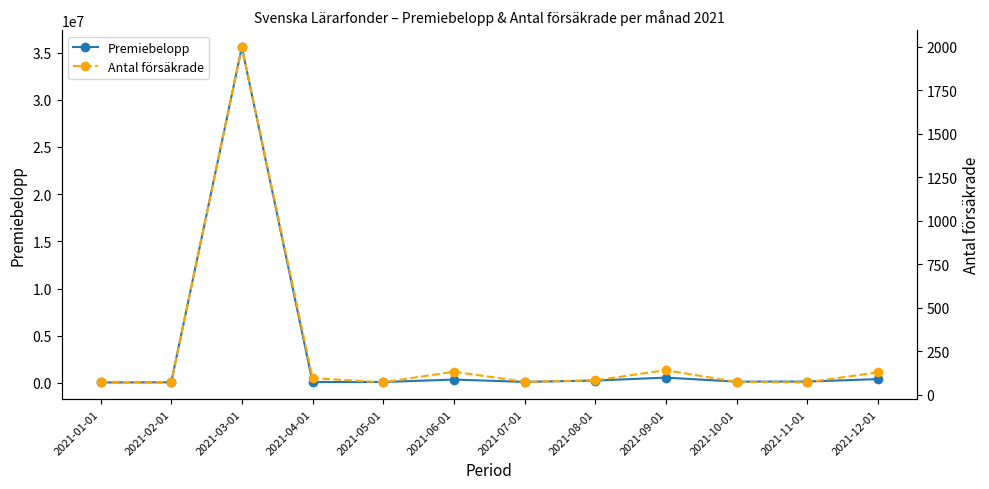

At which category is the sum across all series the highest?

2021-03-01